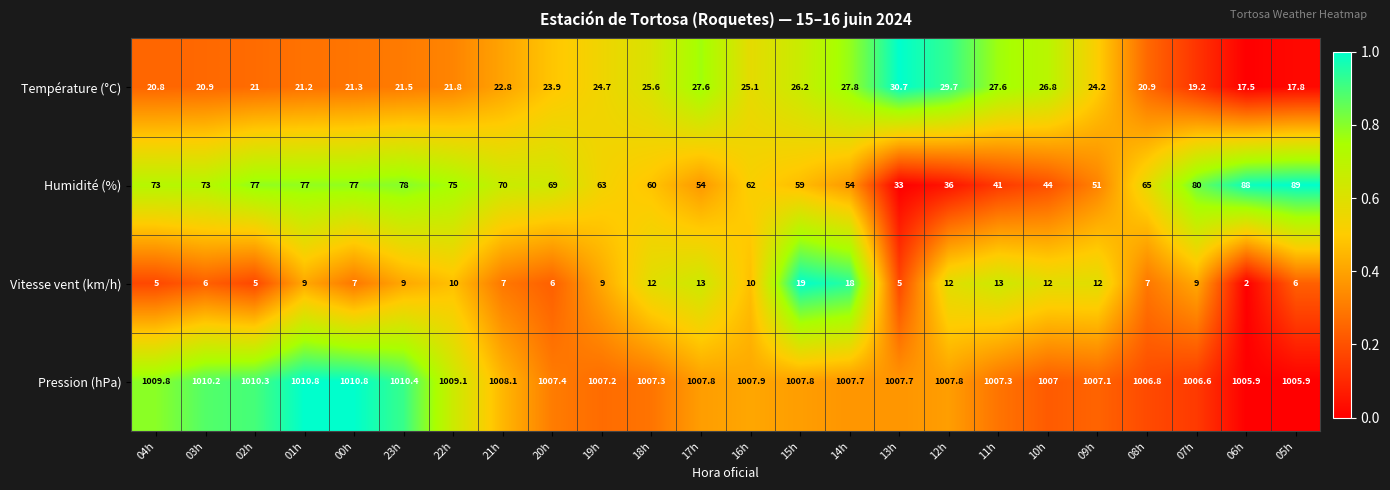

What is the greatest value displayed?

1010.8